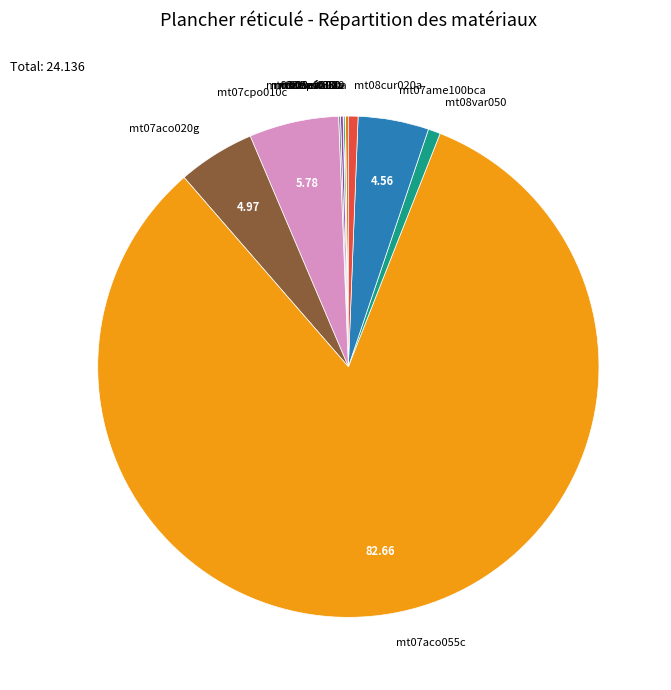

Is there any slice that represents more than half of the pie?

Yes